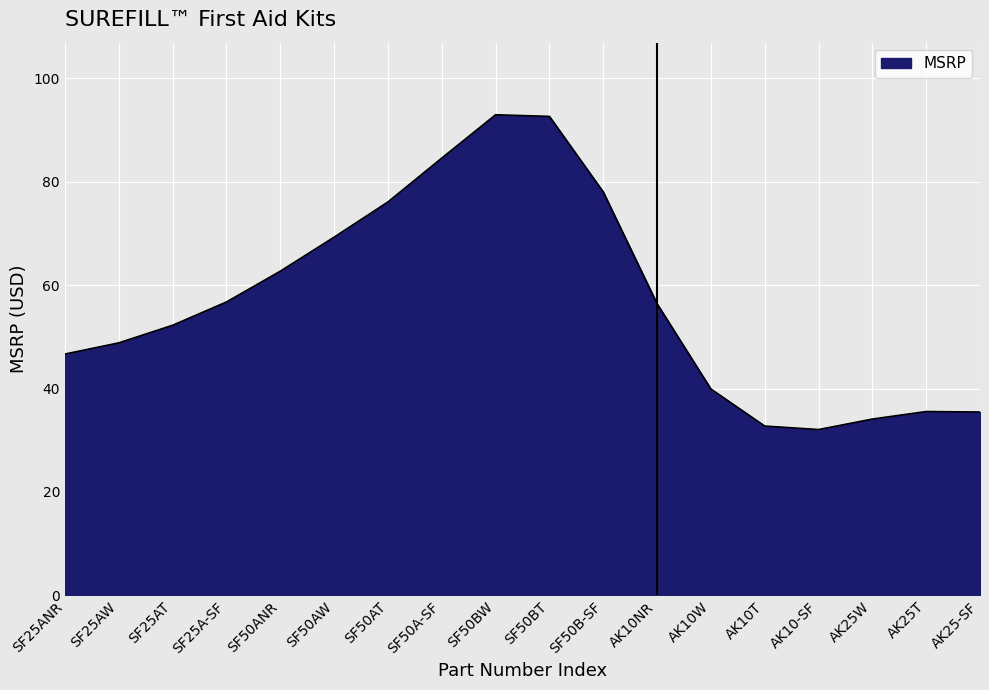

What is the approximate value at SF50BW?

93.0